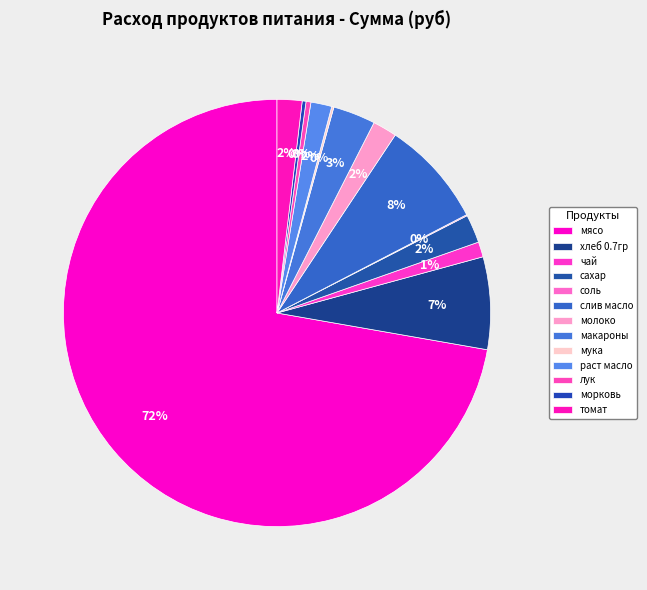

Combined, do соль and раст масло account for over 50%?

No